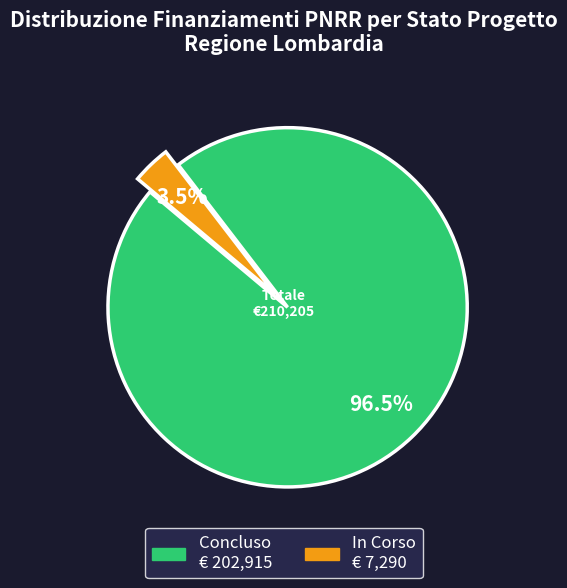

Combined, what portion of the pie is In Corso and Concluso?

100.0%